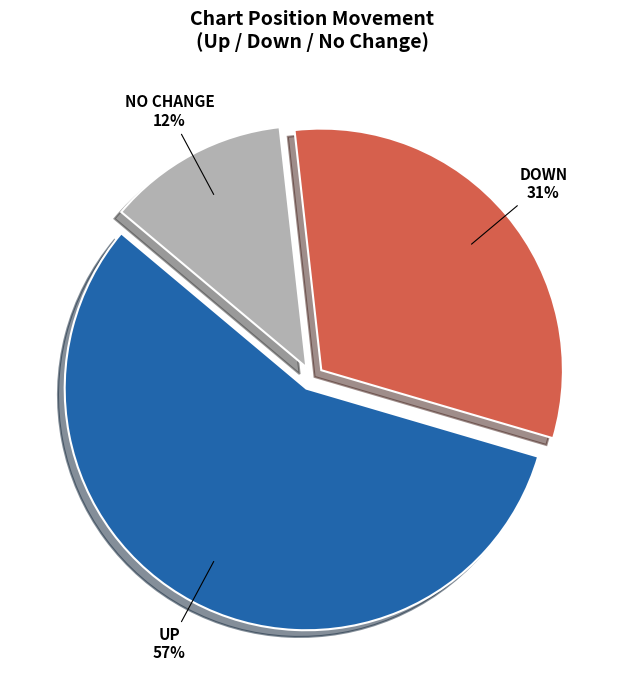

Is there a majority slice in this chart?

Yes